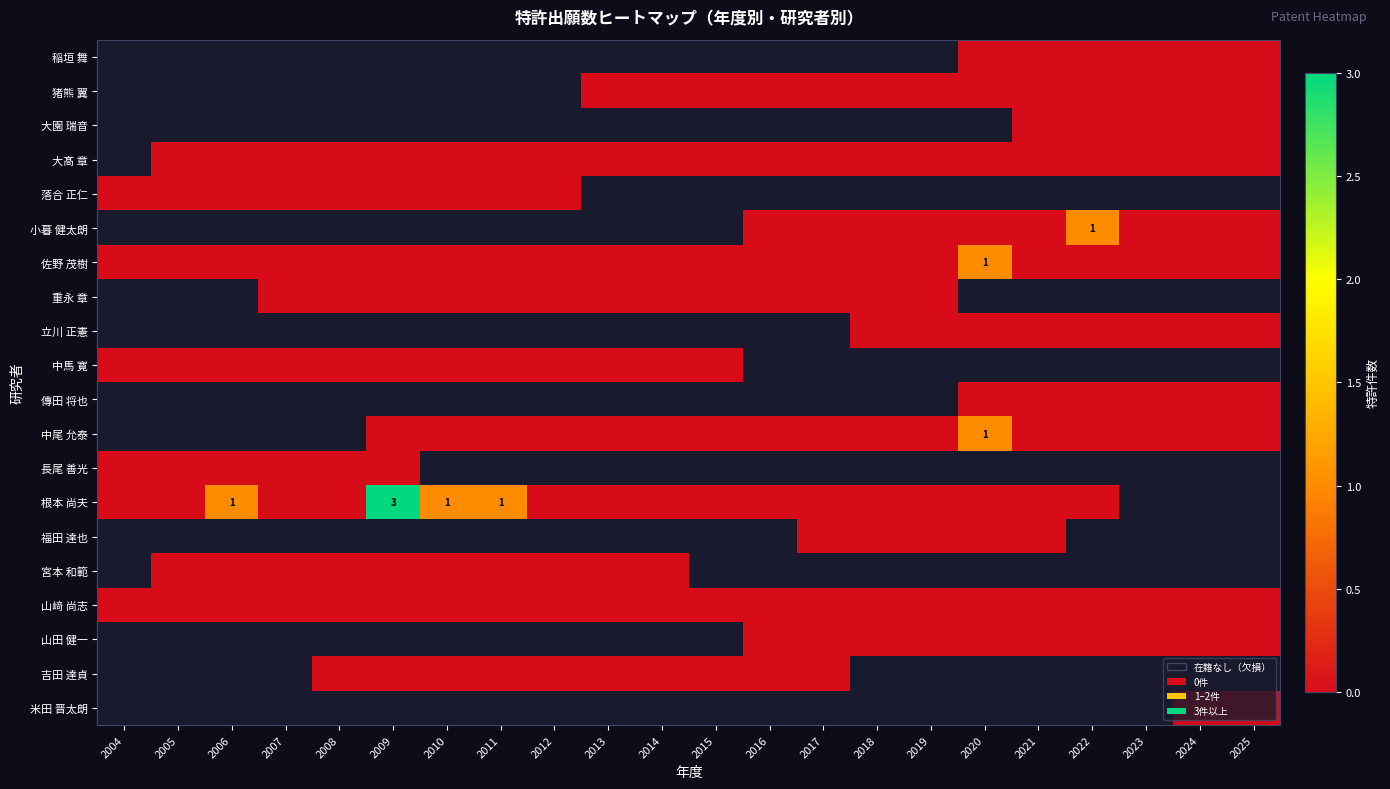

Count the number of data series in this chart.

20